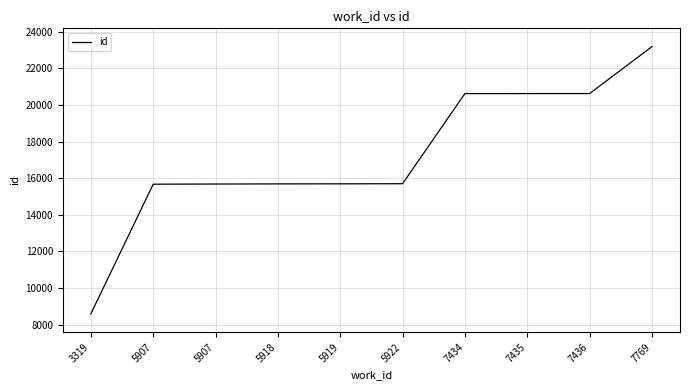

What is the average value?

17210